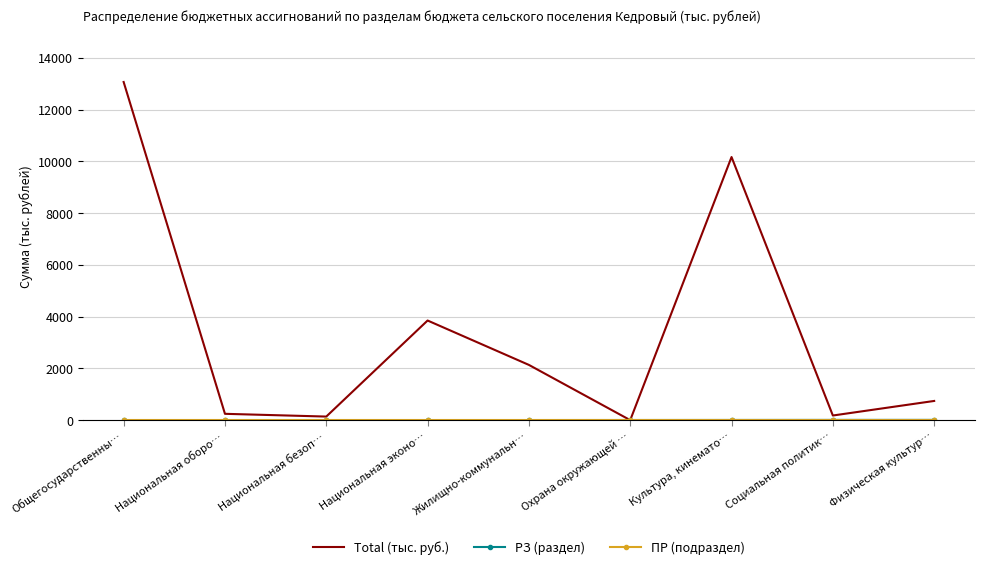

True or false: Total (тыс. руб.) has more than 1 points higher than both neighbors.

True